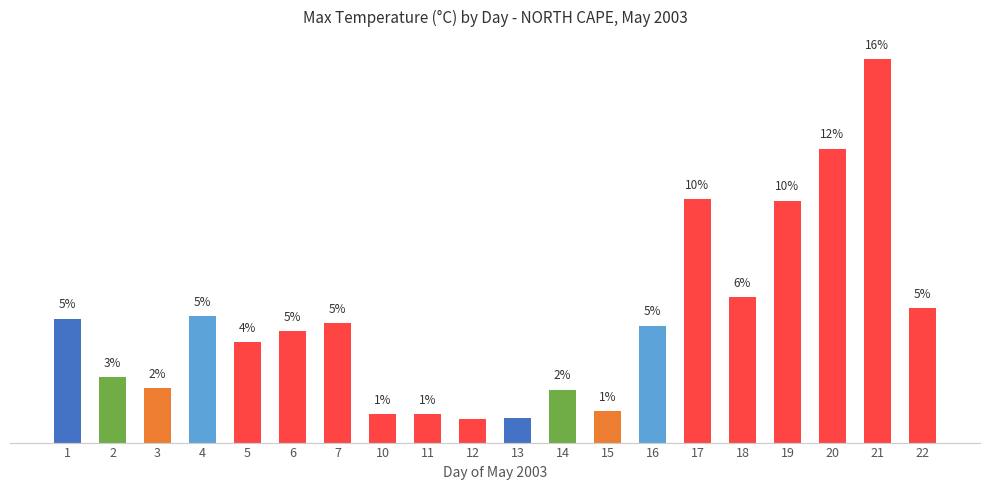

The chart shows a value of 7.9 at 22. True or false?

False